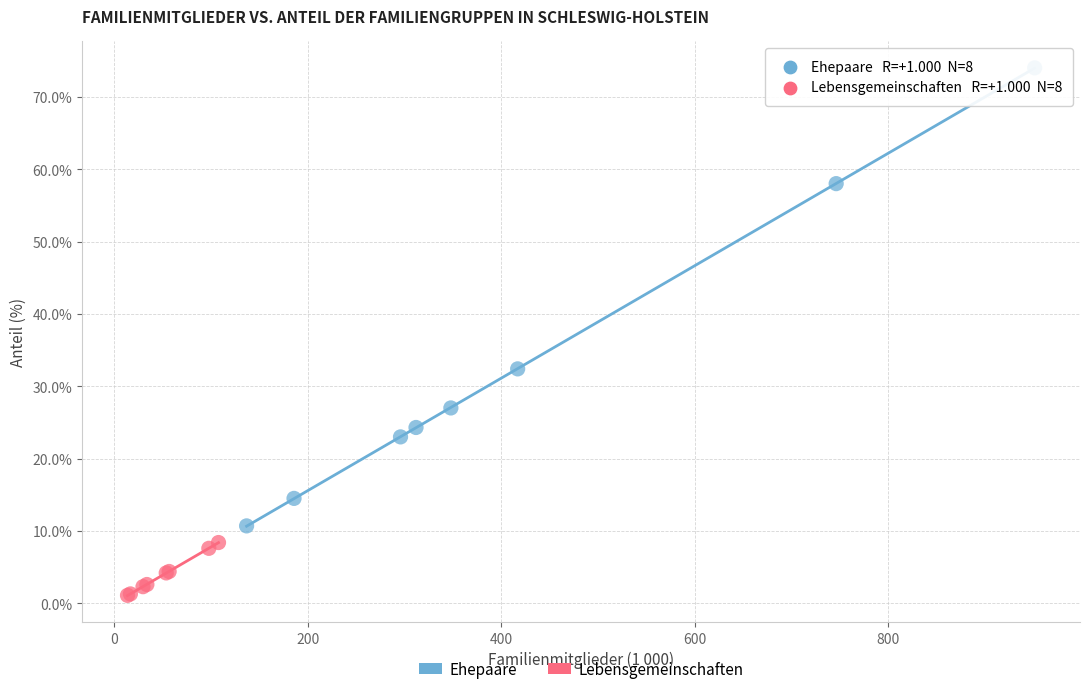

Which series contains the highest Y value?

Ehepaare